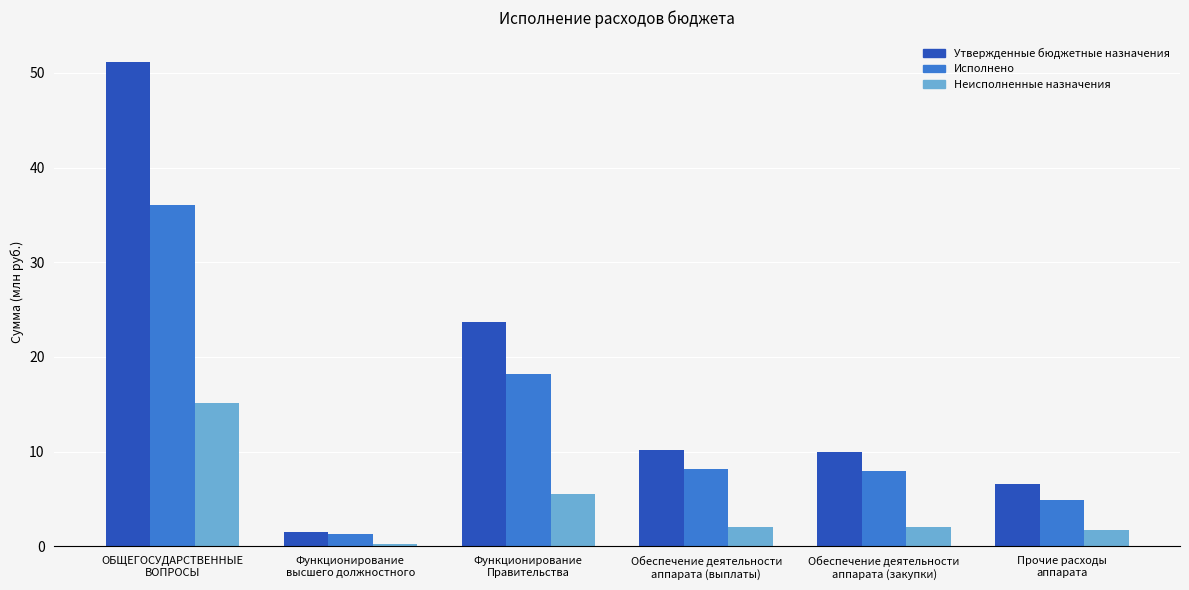

Which label corresponds to the largest value in the chart?

ОБЩЕГОСУДАРСТВЕННЫЕ
ВОПРОСЫ